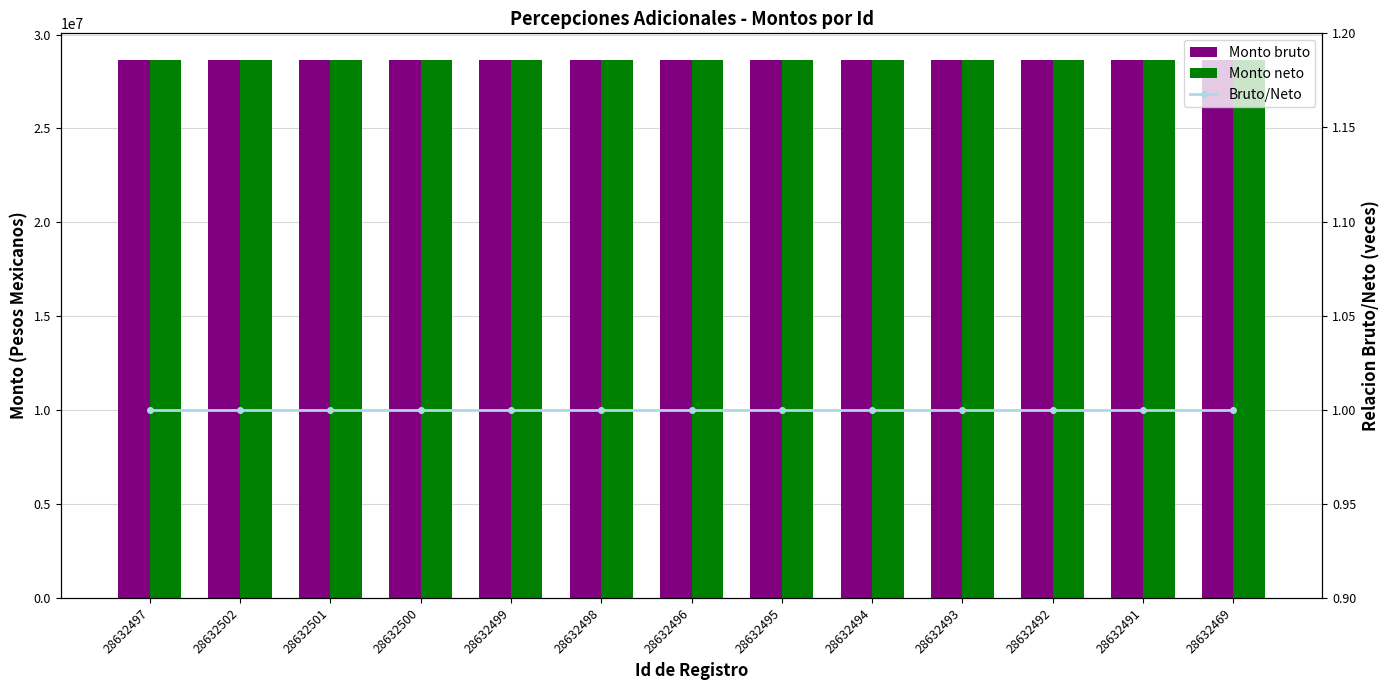

What is the average value of the Bruto/Neto series?

1